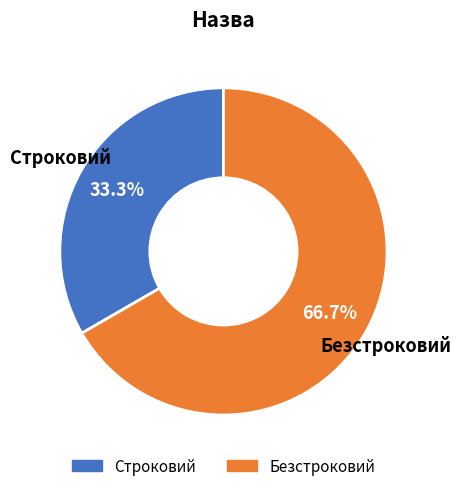

Approximately how many times larger is the value at Безстроковий compared to Строковий?

2.0